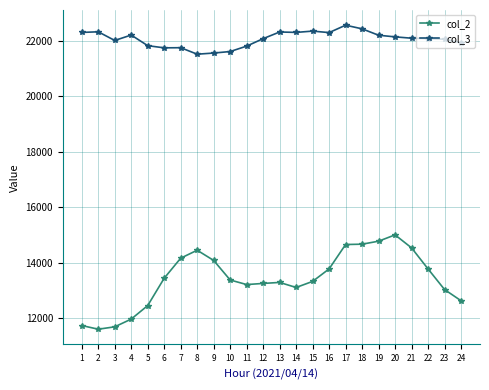

Which series changed the most between 9 and 16?

col_3